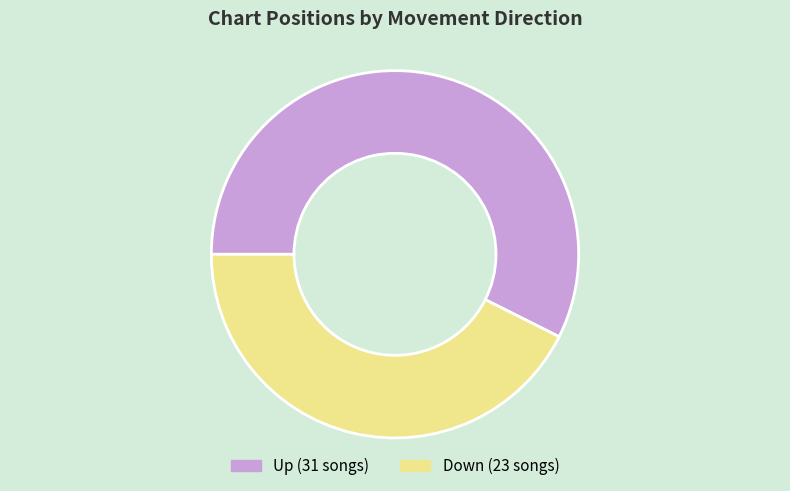

Is there a majority slice in this chart?

Yes